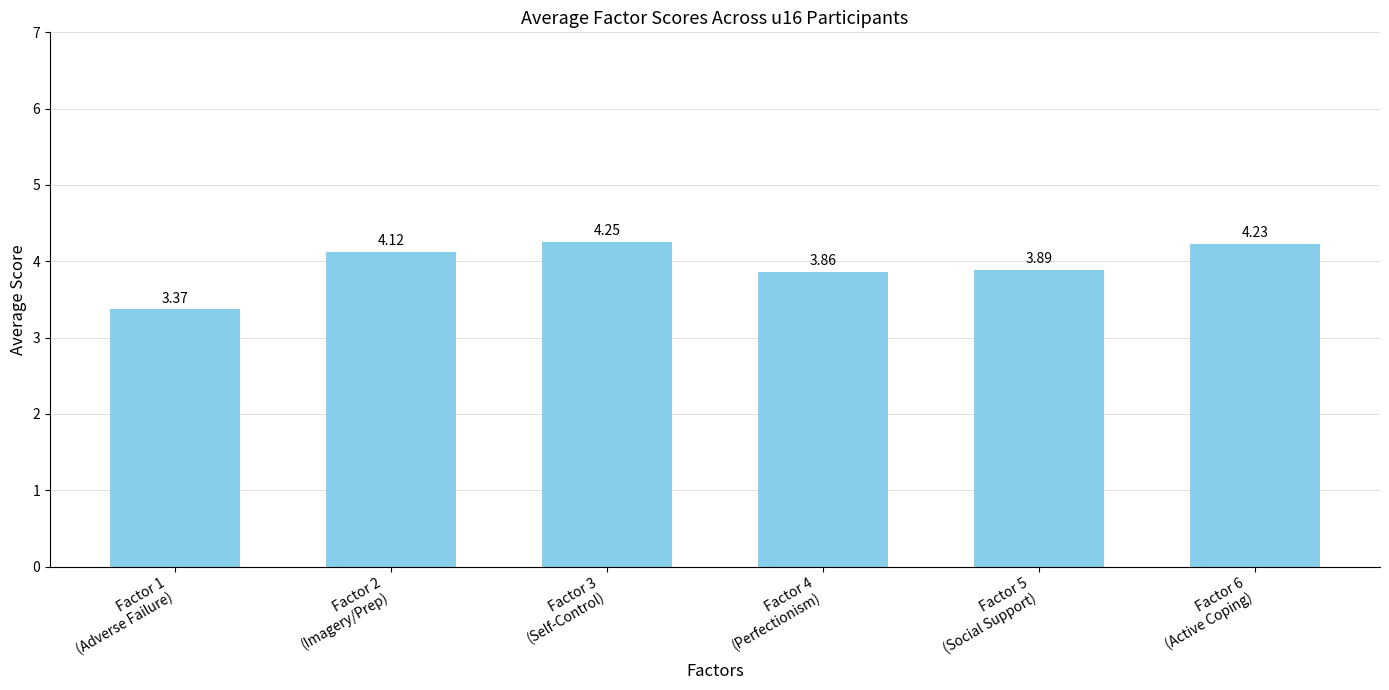

What is the difference between the maximum and minimum values?

0.9